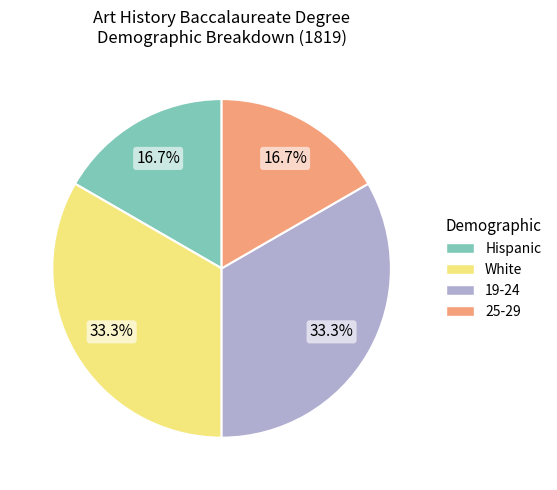

Does any single category account for the majority?

No